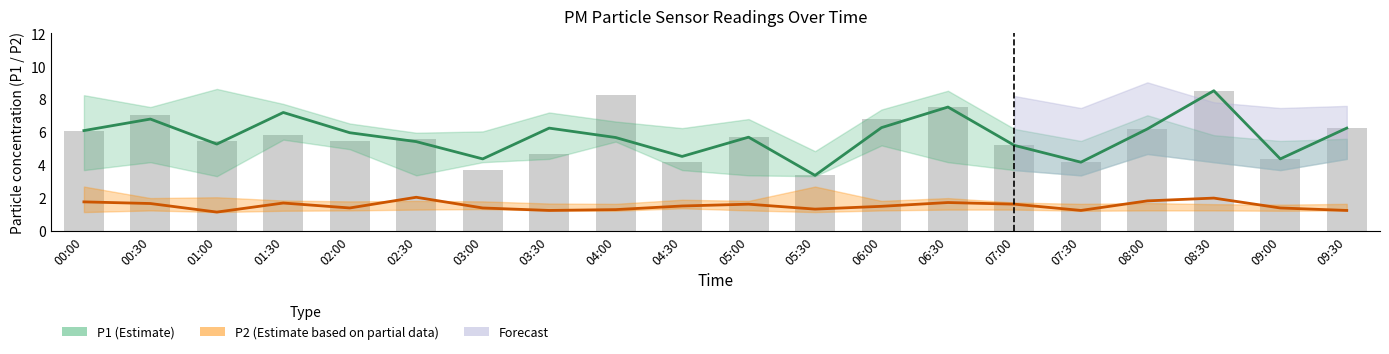

Is the value of P2 (partial estimate) at 05:30 greater than the value of P1 (estimate) at 03:00?

No